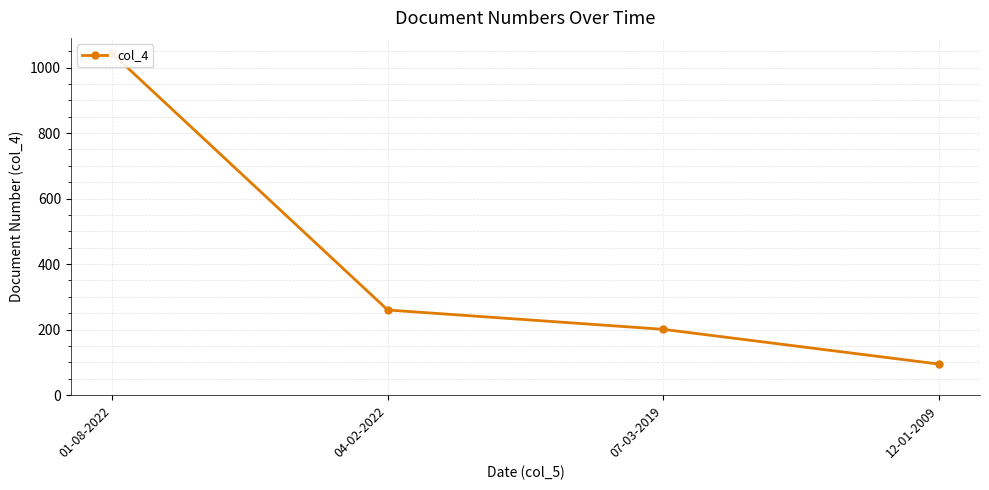

Is it true that the value at 04-02-2022 is 447?

False